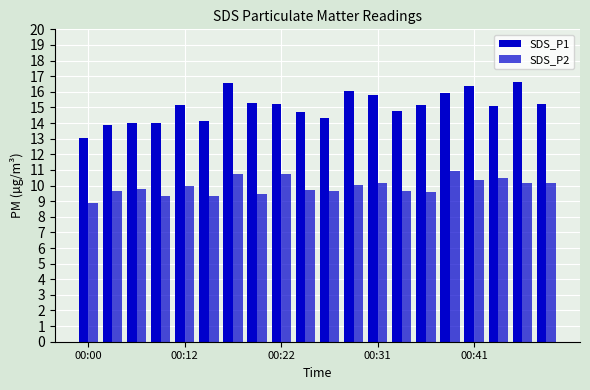

Which series has the largest range (max minus min)?

SDS_P1